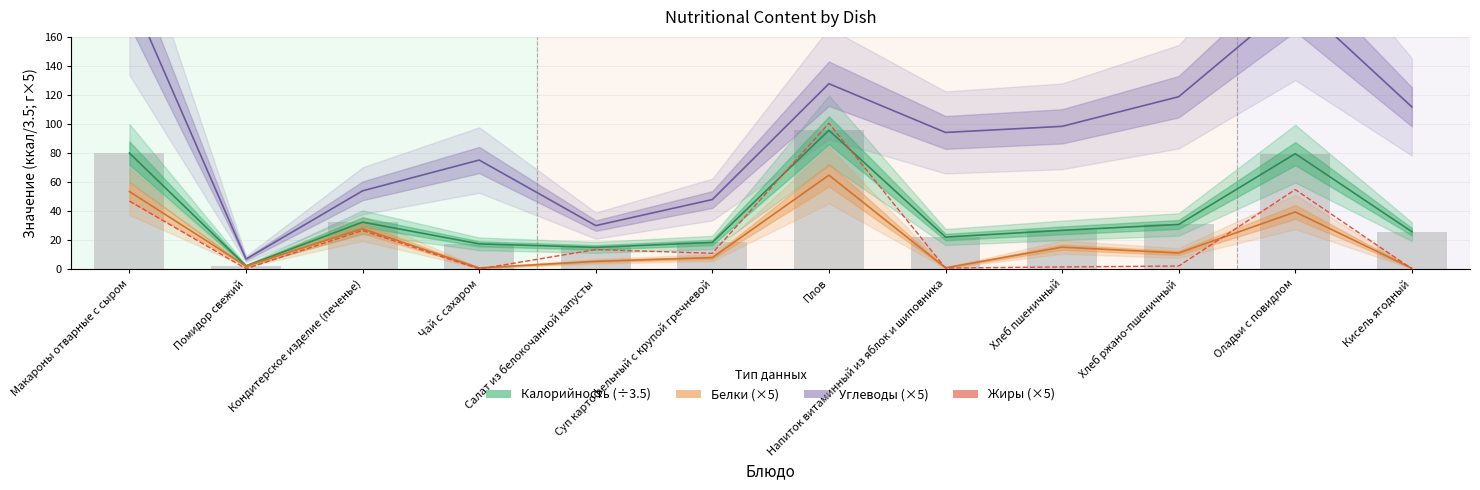

Reading right to left, list all the values displayed in this chart.

Калорийность (÷3.5): 25.9	79.6	30.8	26.8	22.2	95.7	18.5	15.1	17.5	32.5	2.3	80.0
Белки (×5): 0.7	39.4	11.2	15.2	1.0	64.8	8.0	5.5	0.9	27.9	2.2	53.5
Углеводы (×5): 111.8	186.0	118.8	98.4	94.2	127.8	48.0	30.0	75.2	54.0	7.0	191.0
Жиры (×5): 0.3	54.9	2.2	1.6	0.8	100.5	11.0	13.6	0.2	26.7	0.4	46.9